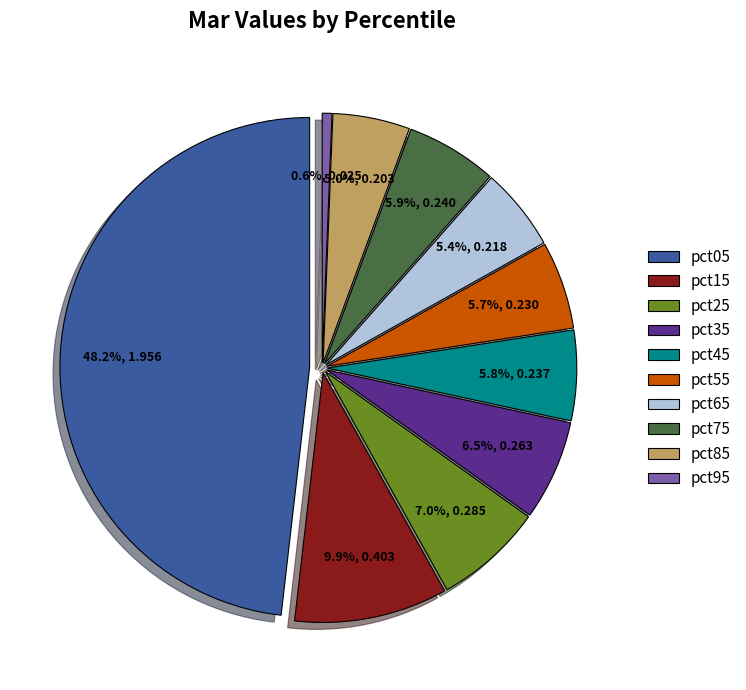

What is the smallest slice in the pie chart?

pct95